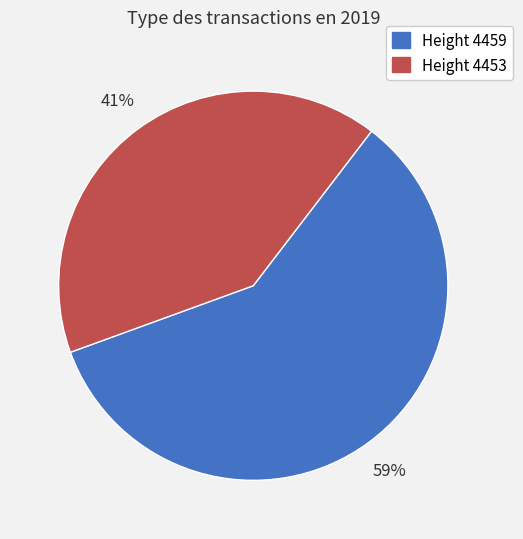

To the nearest percent, what is the difference between the largest and smallest slice percentages?

18%